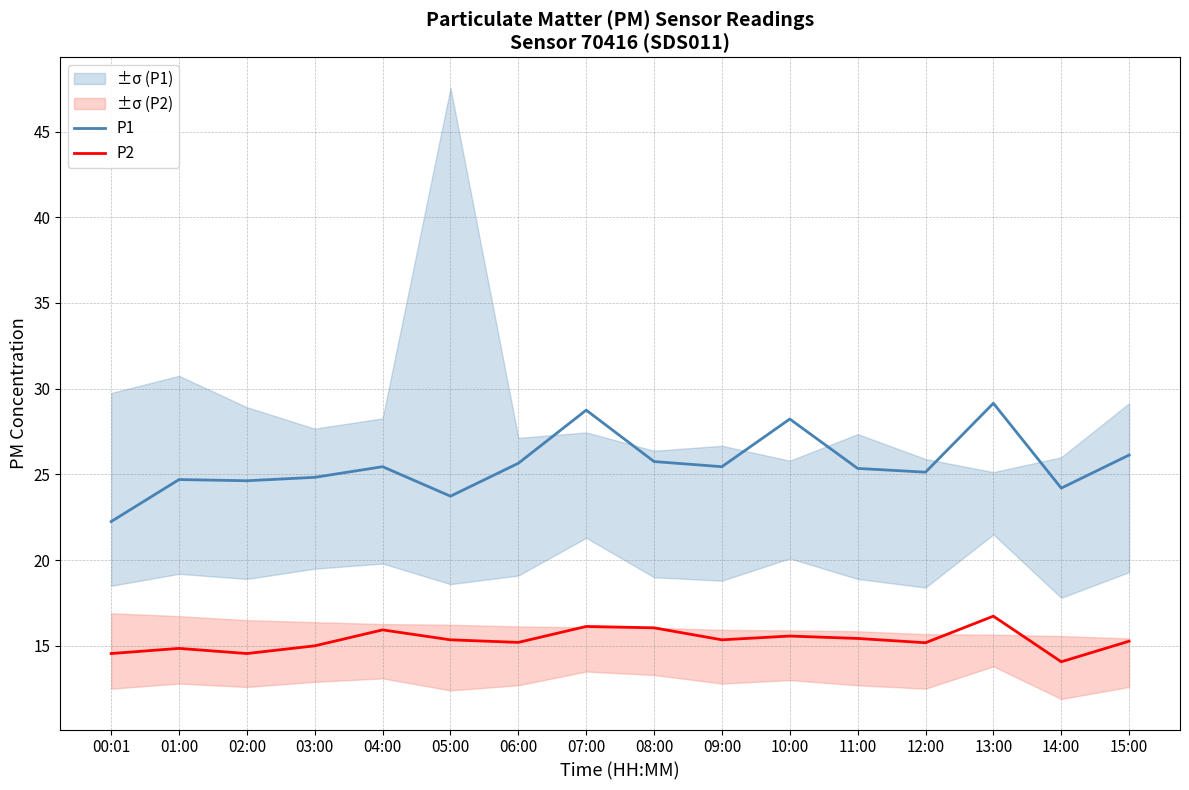

How many lines are shown in the chart?

2